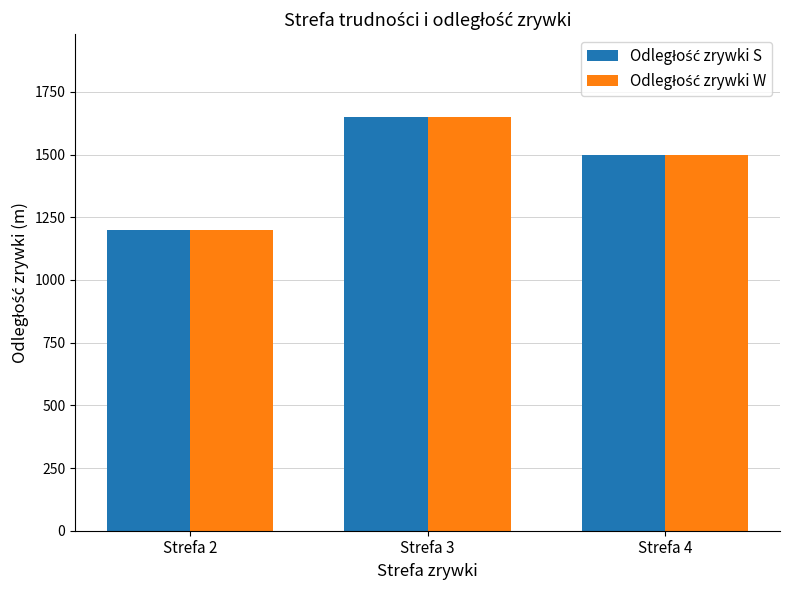

What is the greatest value displayed?

1650